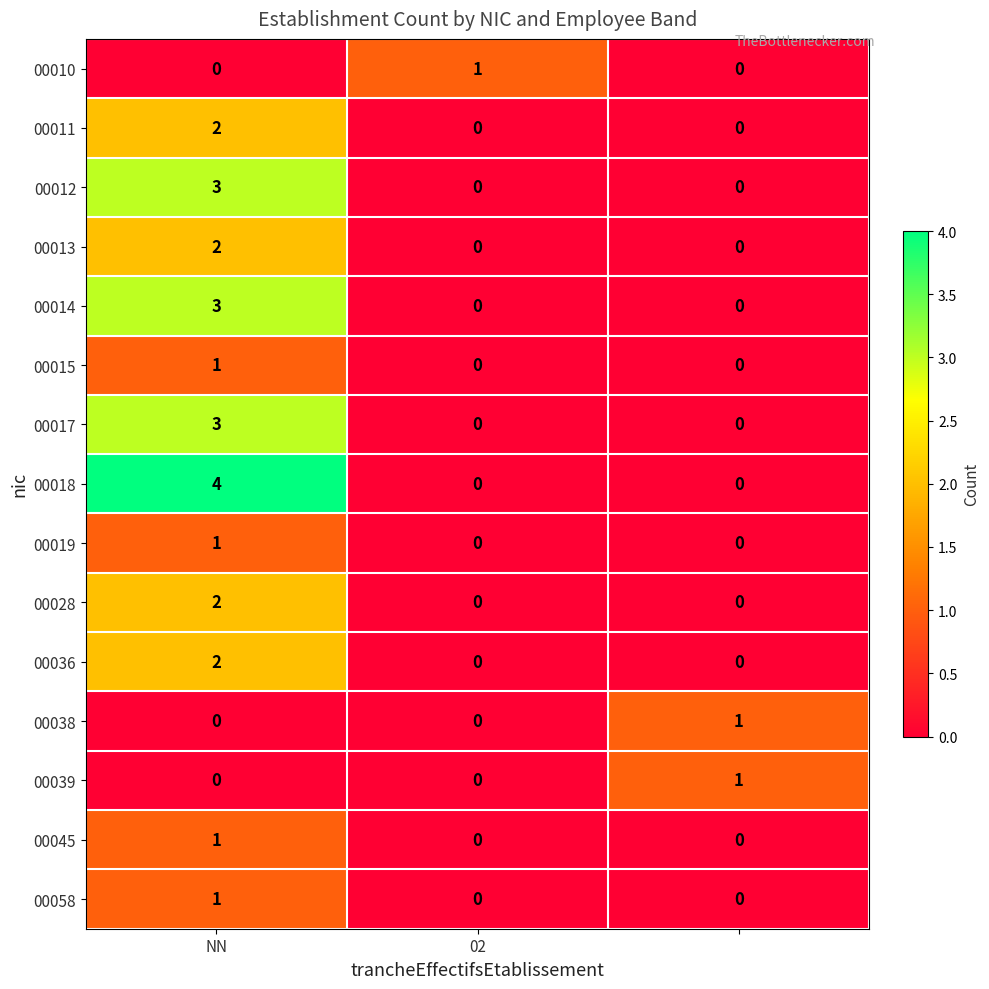

Which series has the largest total across all categories?

00018